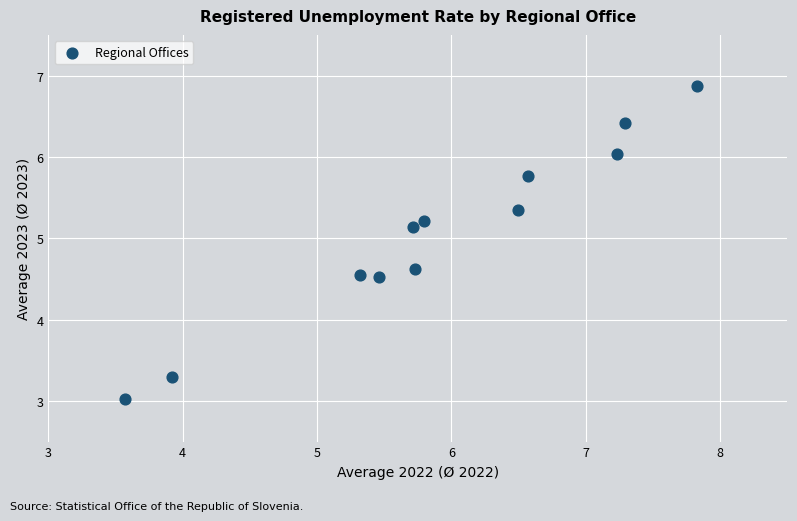

What is the average Y value?

5.1